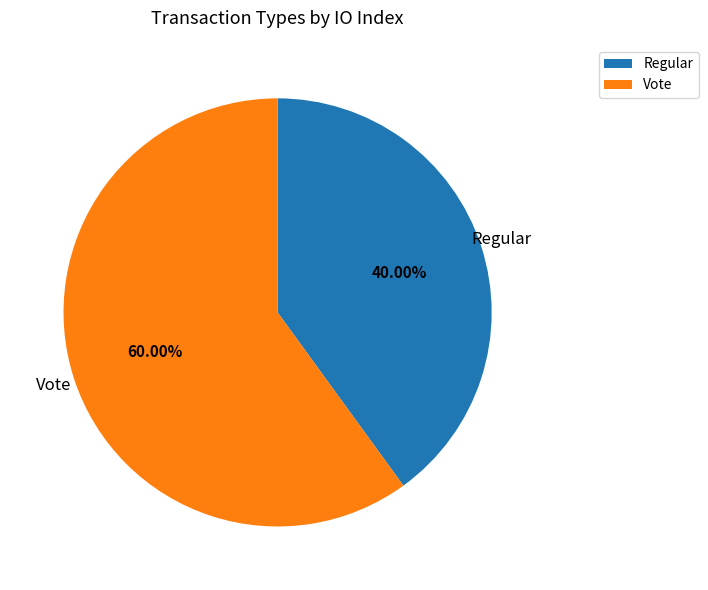

How many slices are in this pie chart?

2